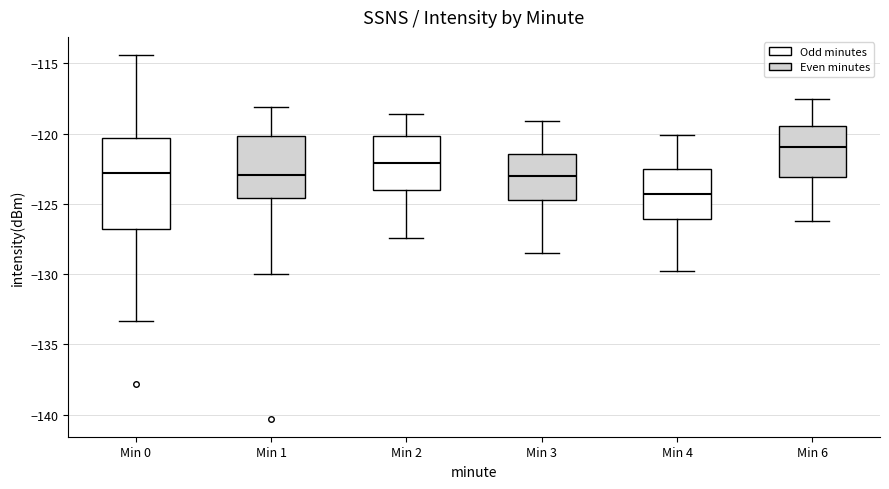

Reading left to right, read every box against the y-axis: the position of its median line, the range the box covers, and the ends of its whiskers. The values are not printed on the chart, so give them approximately, as read against the axis.

Min 0: median -123.0, box -127.0 to -120.5, whiskers -133.5 to -114.5
Min 1: median -123.0, box -124.5 to -120.0, whiskers -130.0 to -118.0
Min 2: median -122.0, box -124.0 to -120.0, whiskers -127.5 to -118.5
Min 3: median -123.0, box -124.5 to -121.5, whiskers -128.5 to -119.0
Min 4: median -124.5, box -126.0 to -122.5, whiskers -130.0 to -120.0
Min 6: median -121.0, box -123.0 to -119.5, whiskers -126.0 to -117.5